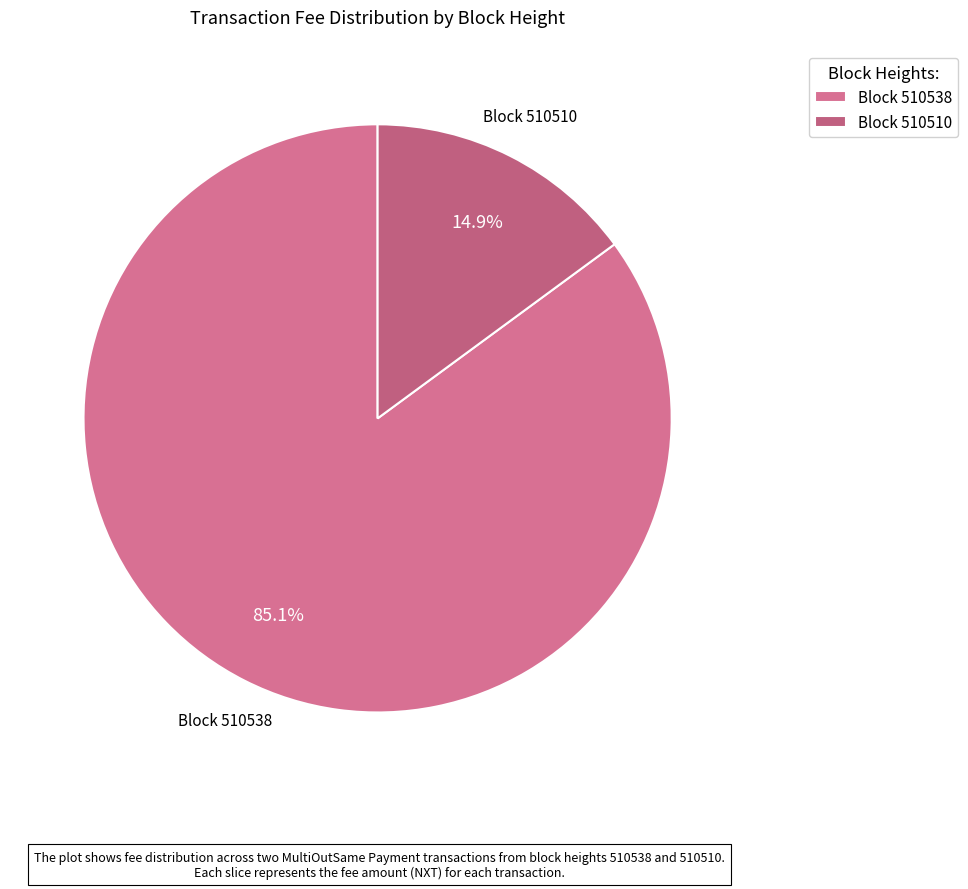

Does Block 510510 account for over 50% of the chart?

No